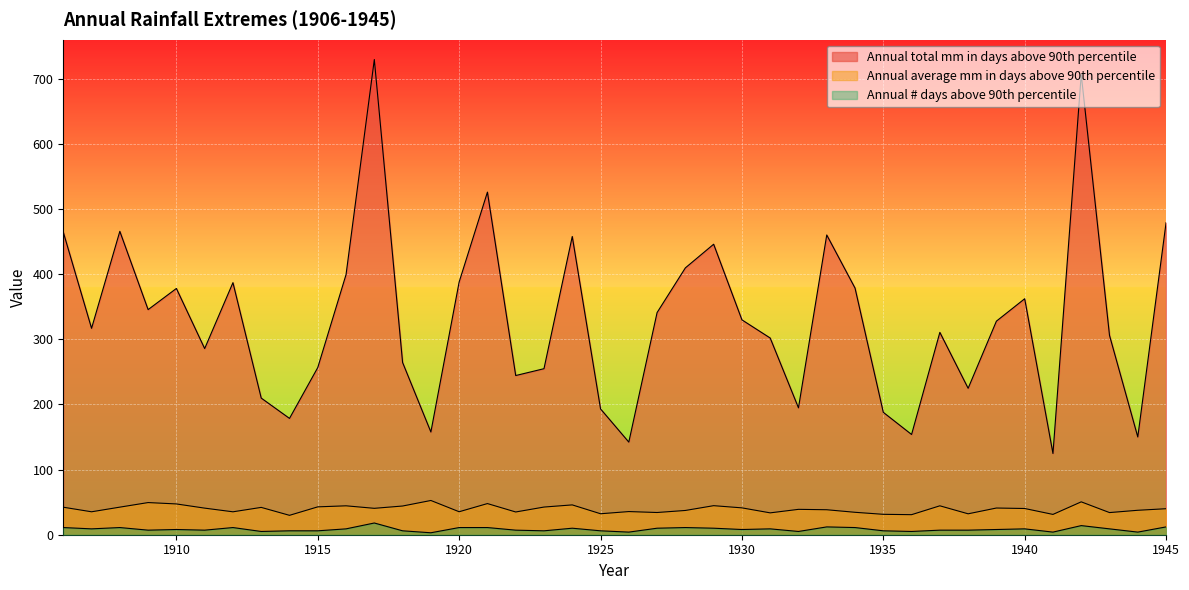

True or false: Annual # days above 90th percentile and Annual total mm in days above 90th percentile intersect in this chart.

False